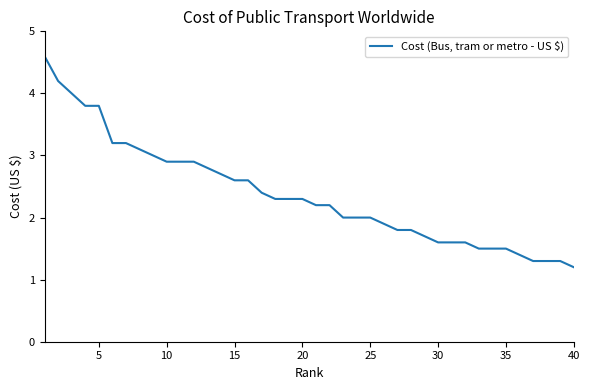

What is the difference between the maximum and minimum values?

3.4